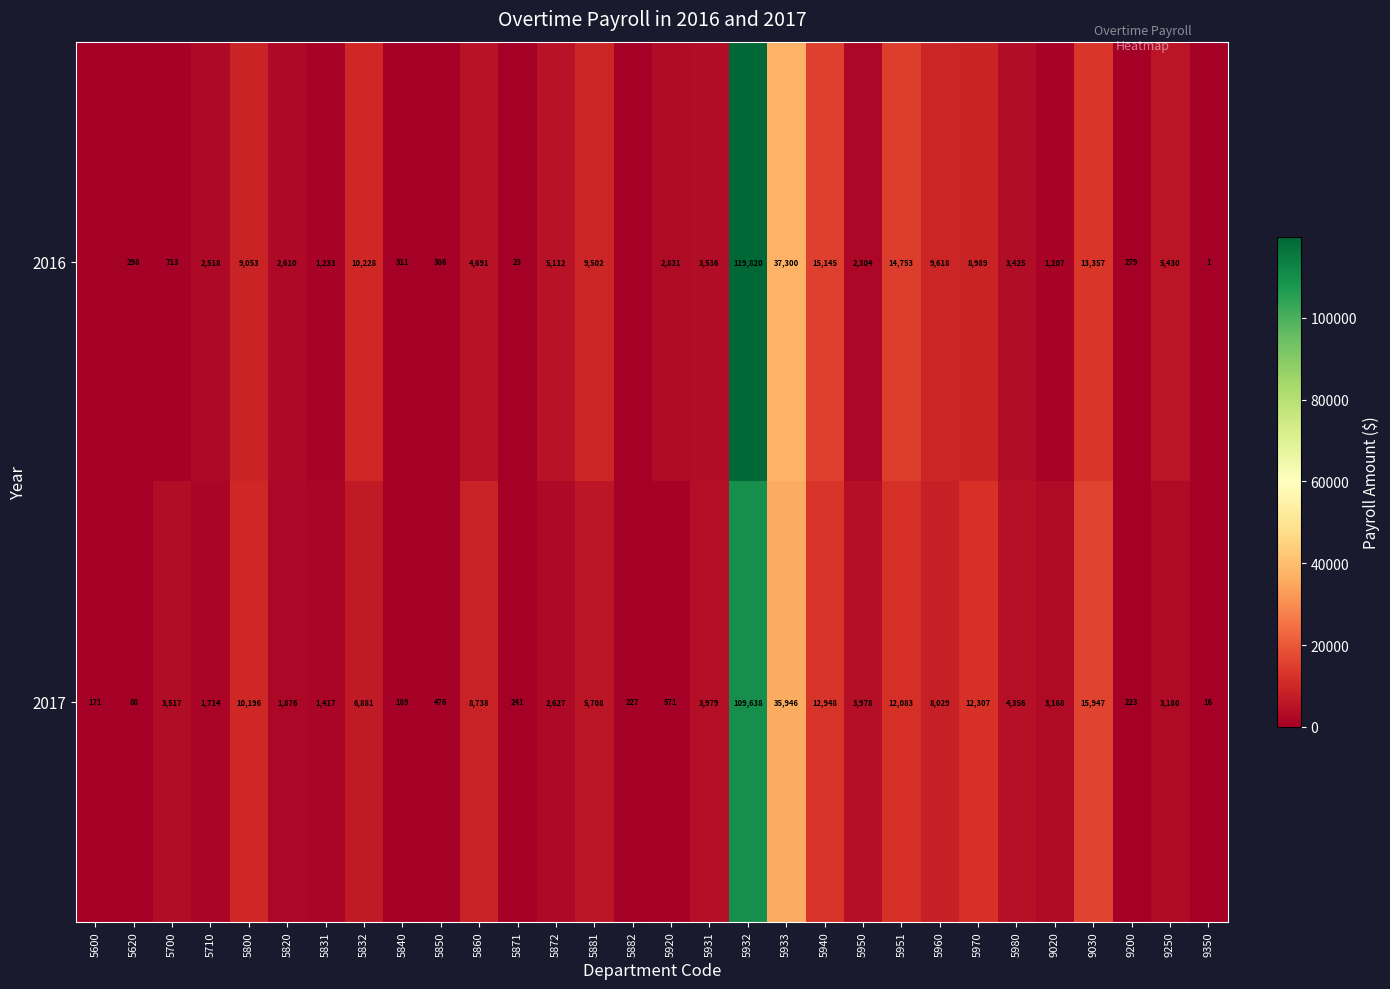

Is it true that 2017 equals 61.1 at 5620?

False